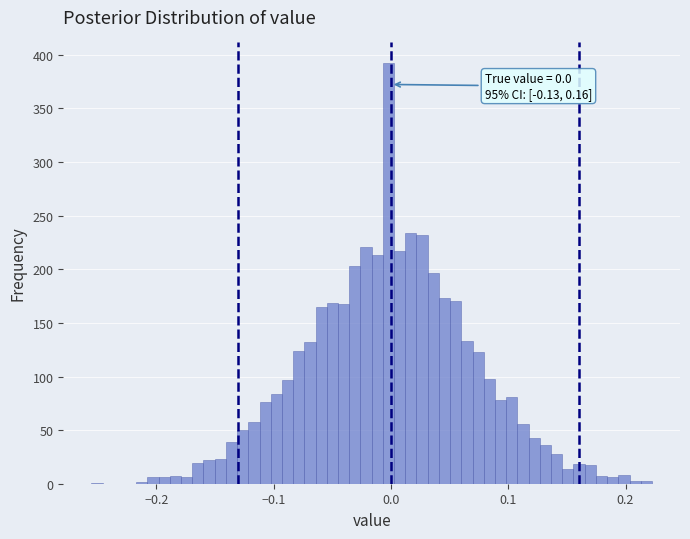

Read against the x-axis, roughly where is the centre of the tallest bar?

0.00